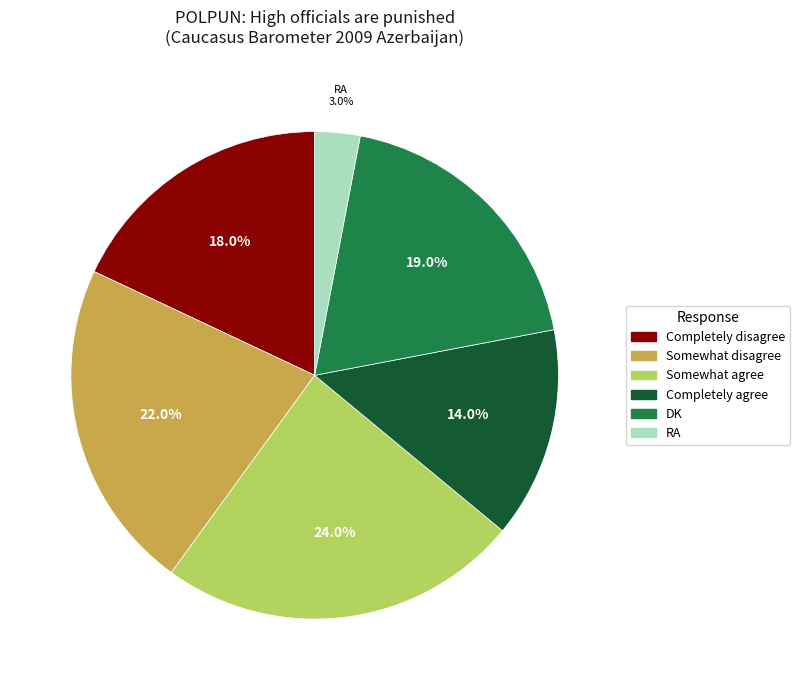

To the nearest percent, what is the average slice percentage?

17%